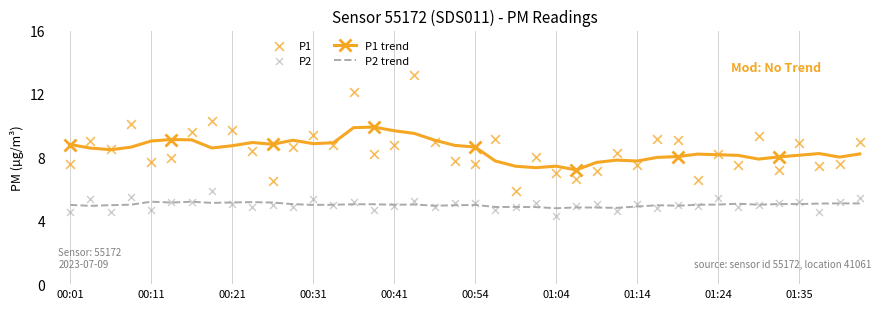

Which series has the largest total across all categories?

P1 trend